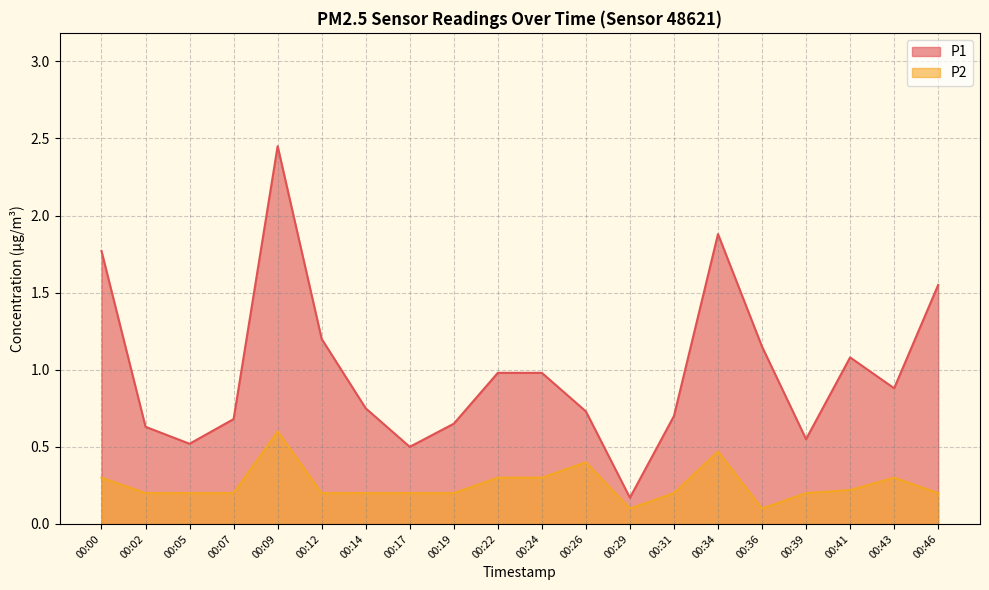

Reading left to right, what are all the values shown in this chart?

P1: 1.8	0.6	0.5	0.7	2.5	1.2	0.8	0.5	0.7	1.0	1.0	0.7	0.2	0.7	1.9	1.1	0.6	1.1	0.9	1.6
P2: 0.3	0.2	0.2	0.2	0.6	0.2	0.2	0.2	0.2	0.3	0.3	0.4	0.1	0.2	0.5	0.1	0.2	0.2	0.3	0.2